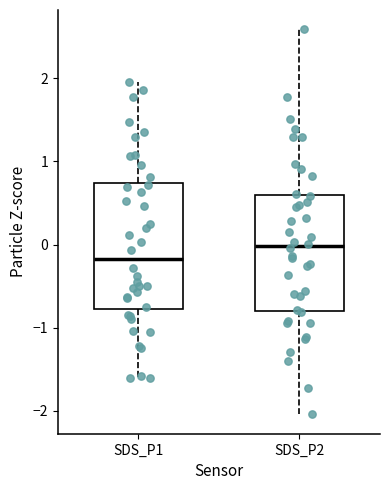

Where does the upper whisker of the box for SDS_P2 end on the y-axis? The values are not printed on the chart, so give them approximately, as read against the axis.

2.6